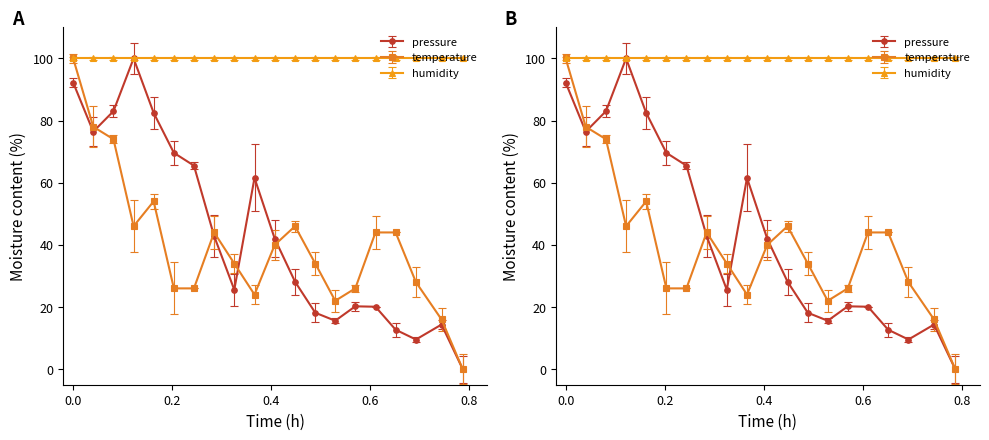

How many interior local peaks does the temperature series have?

3